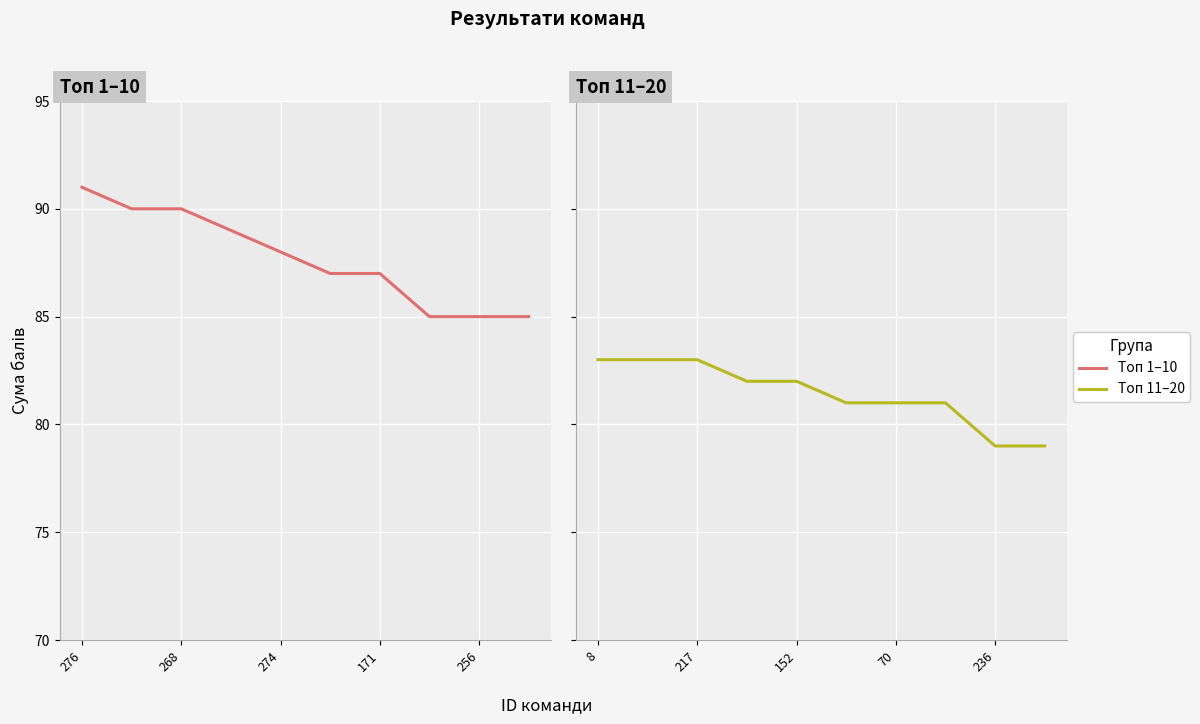

What is the value of the Топ 1–10 point at the 8th from the left?

85